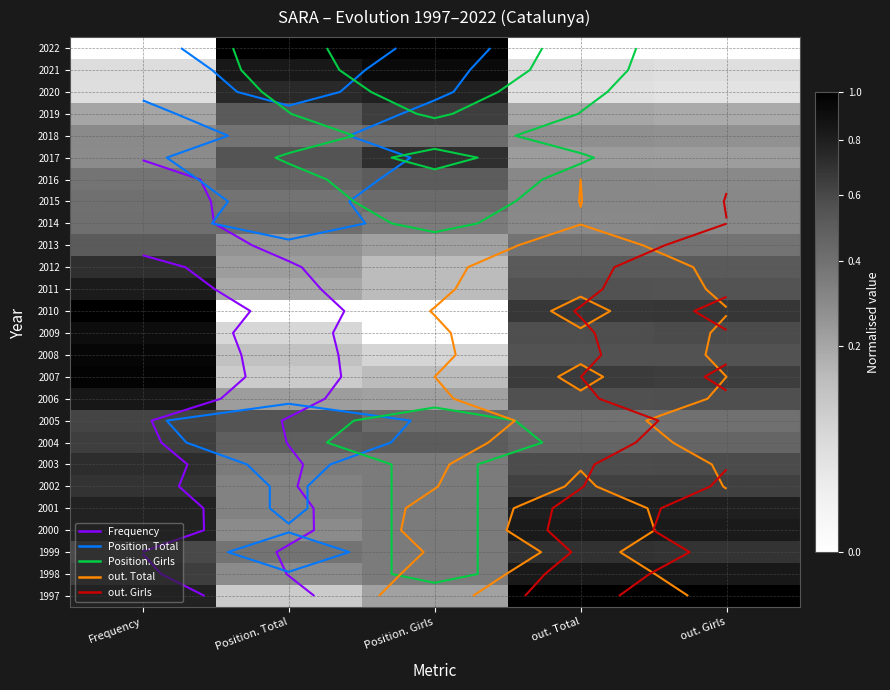

At how many categories does at least one series exceed 0?

5